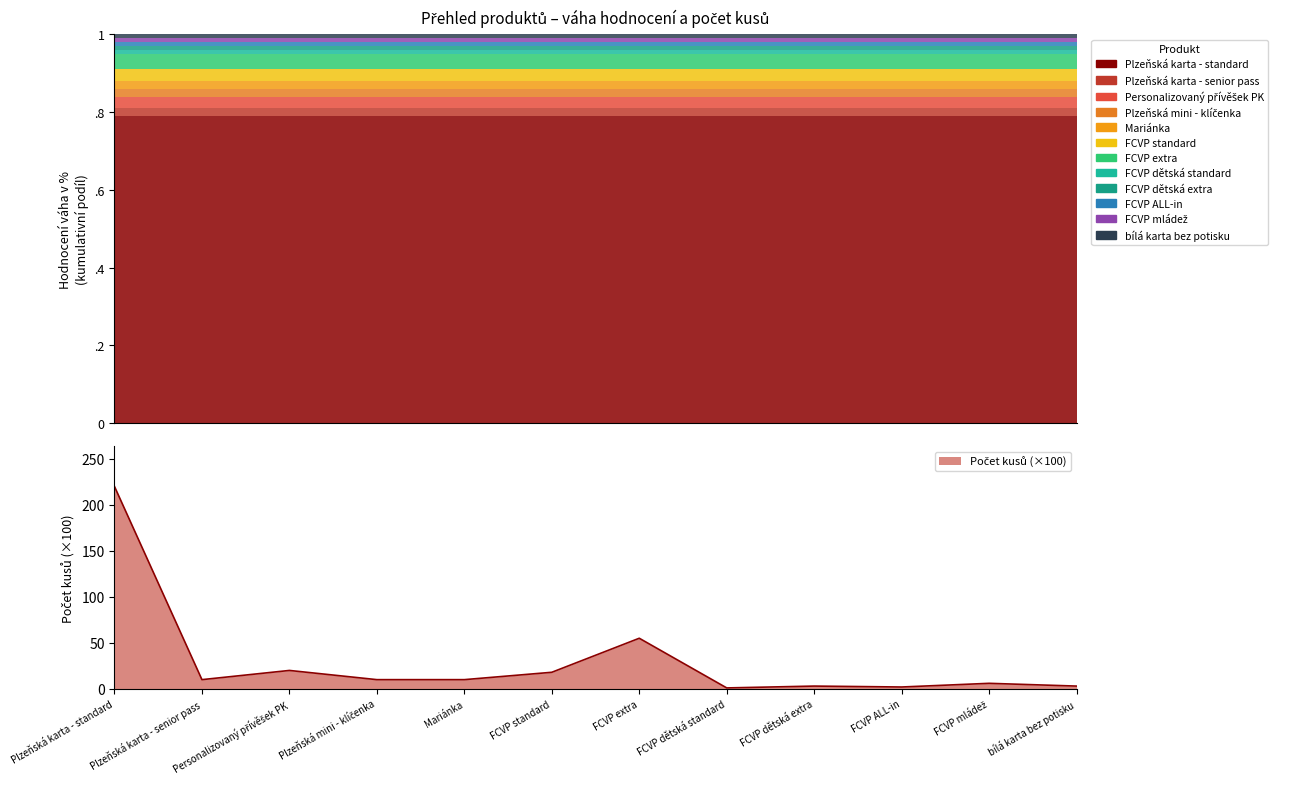

True or false: the data shows 55 at FCVP extra.

True